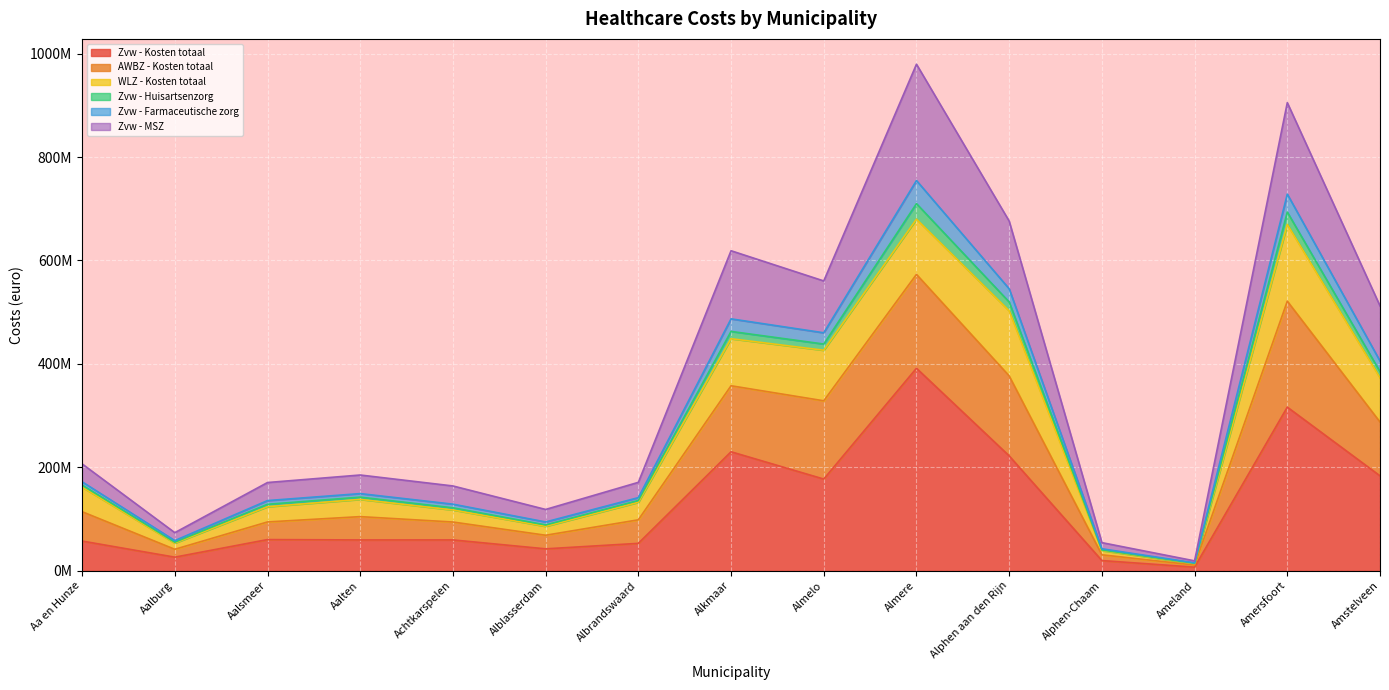

Does the chart display data point markers on the line(s)?

No